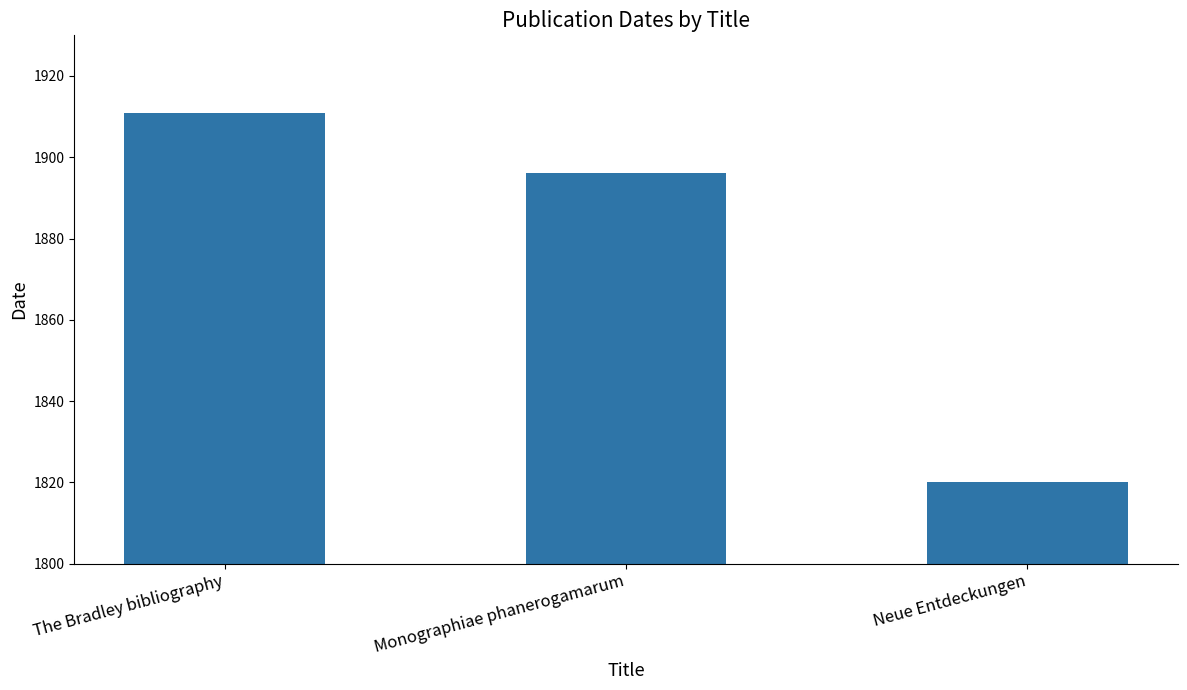

Is it true that the value at Neue Entdeckungen is 1820?

True